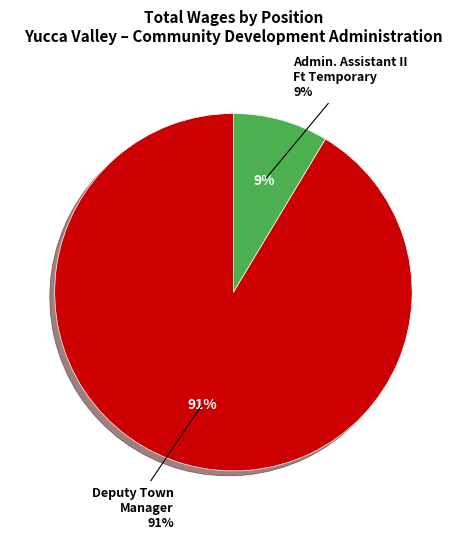

How much of the chart is everything except Deputy Town Manager?

8.6%